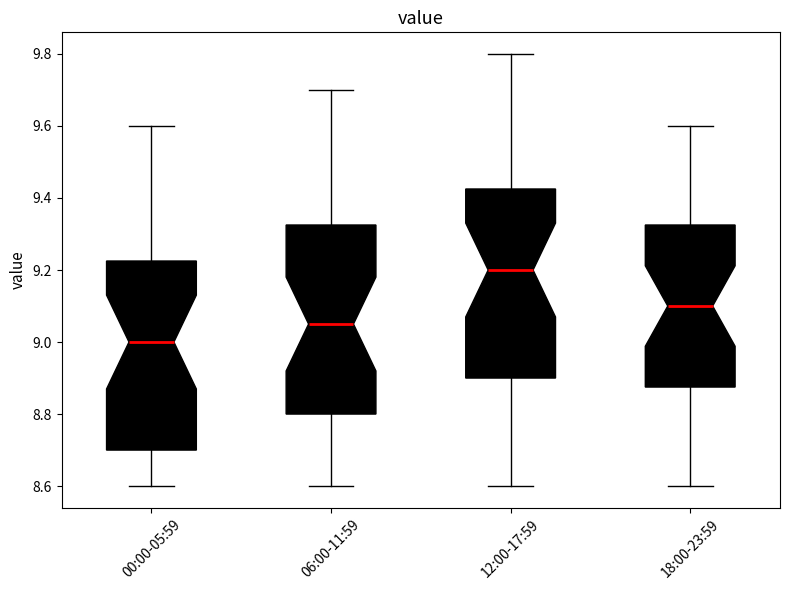

Reading left to right, transcribe this box plot: for each box, give where its median line is, the range the box spans, and where its two whiskers end, as read against the y-axis. The values are not printed on the chart, so give them approximately, as read against the axis.

00:00-05:59: median 9.00, box 8.70 to 9.22, whiskers 8.60 to 9.60
06:00-11:59: median 9.06, box 8.80 to 9.32, whiskers 8.60 to 9.70
12:00-17:59: median 9.20, box 8.90 to 9.42, whiskers 8.60 to 9.80
18:00-23:59: median 9.10, box 8.88 to 9.32, whiskers 8.60 to 9.60